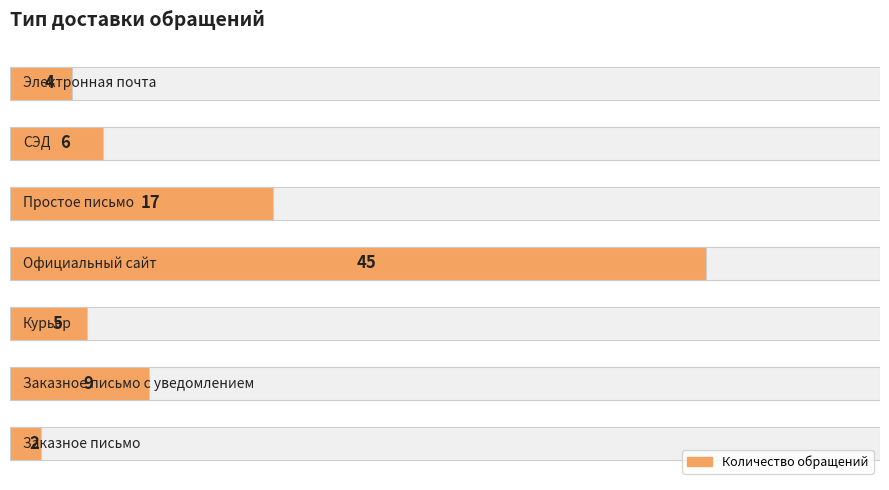

Count the number of values greater than 6.

3